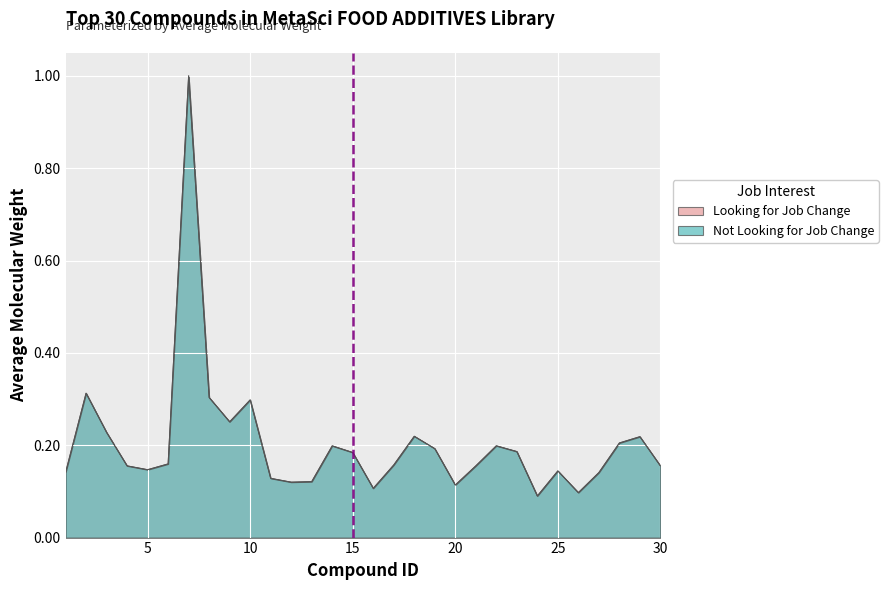

True or false: Not Looking for Job Change and Looking for Job Change intersect in this chart.

True